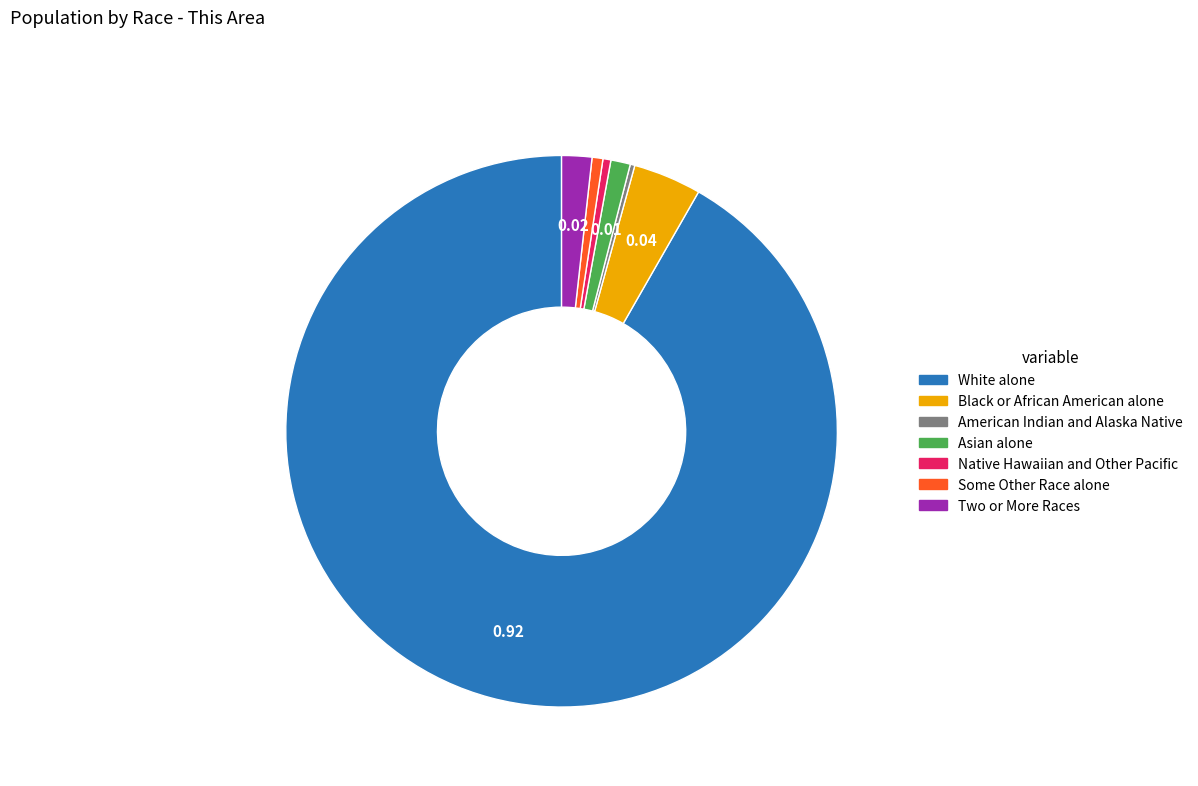

What is the largest slice in the pie chart?

White alone